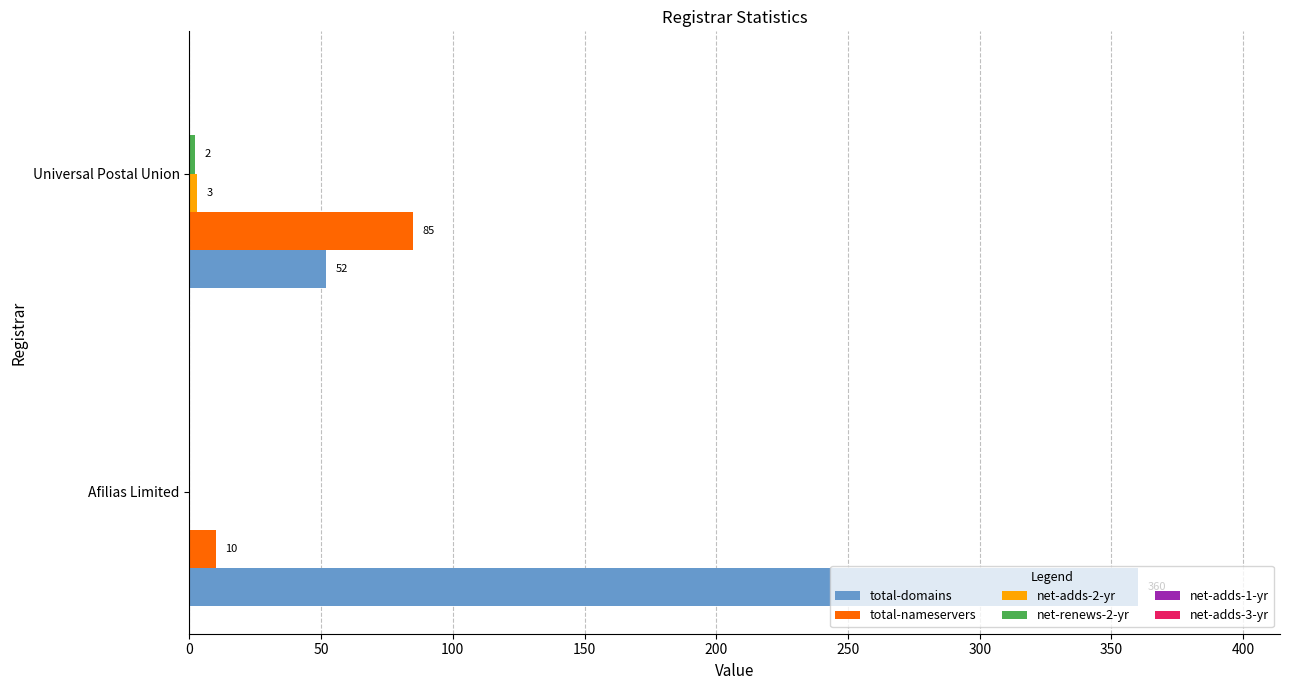

What is the sum of all total-nameservers values?

95